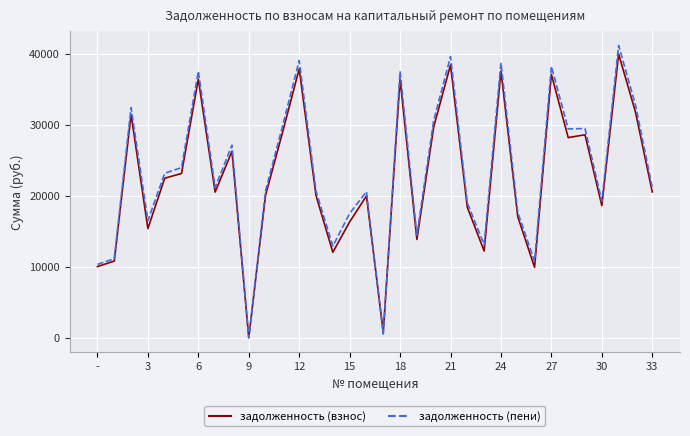

How many interior local valleys does the задолженность (пени) series have?

10